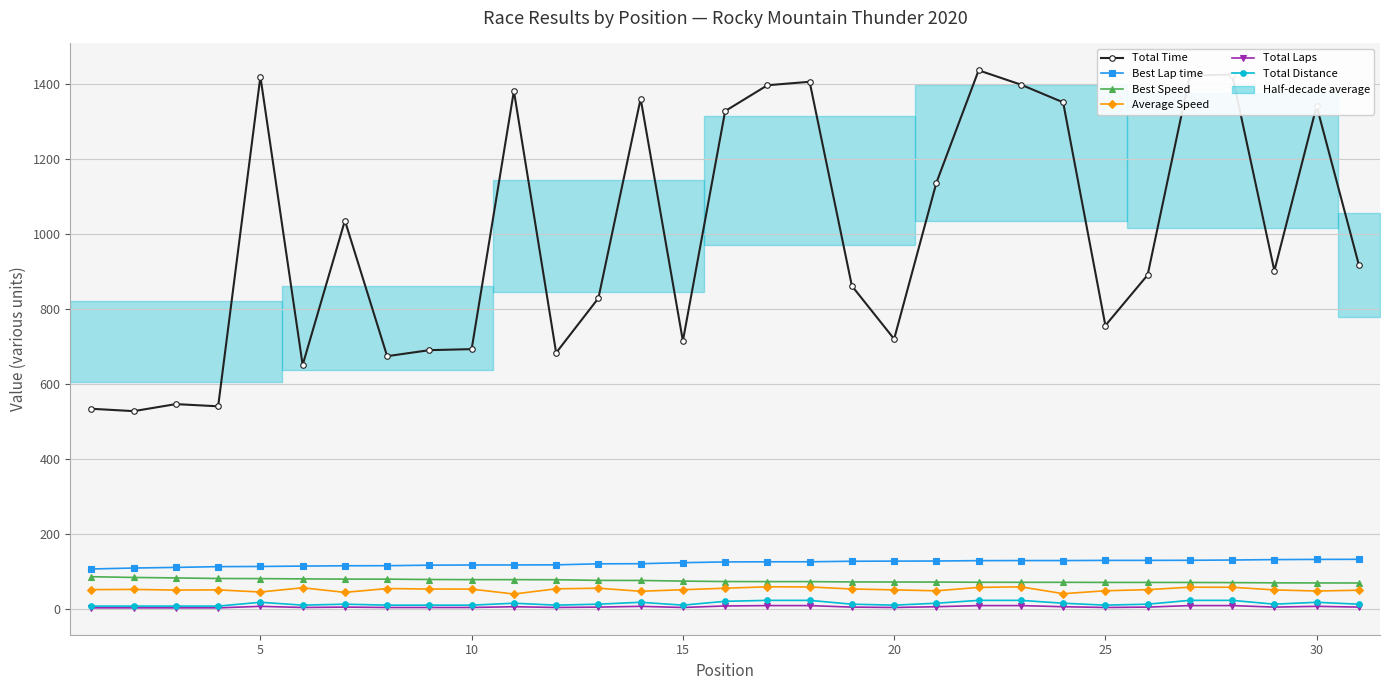

Is it true that Total Time equals 856.9 at 29?

False